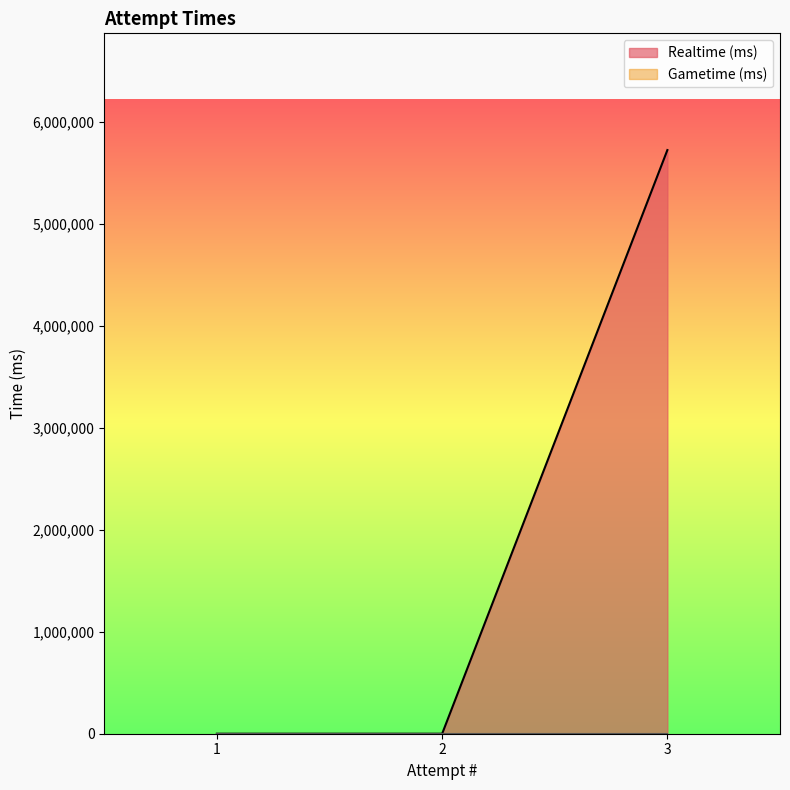

List the labels in order of Realtime (ms) value, largest first.

3, 2, 1